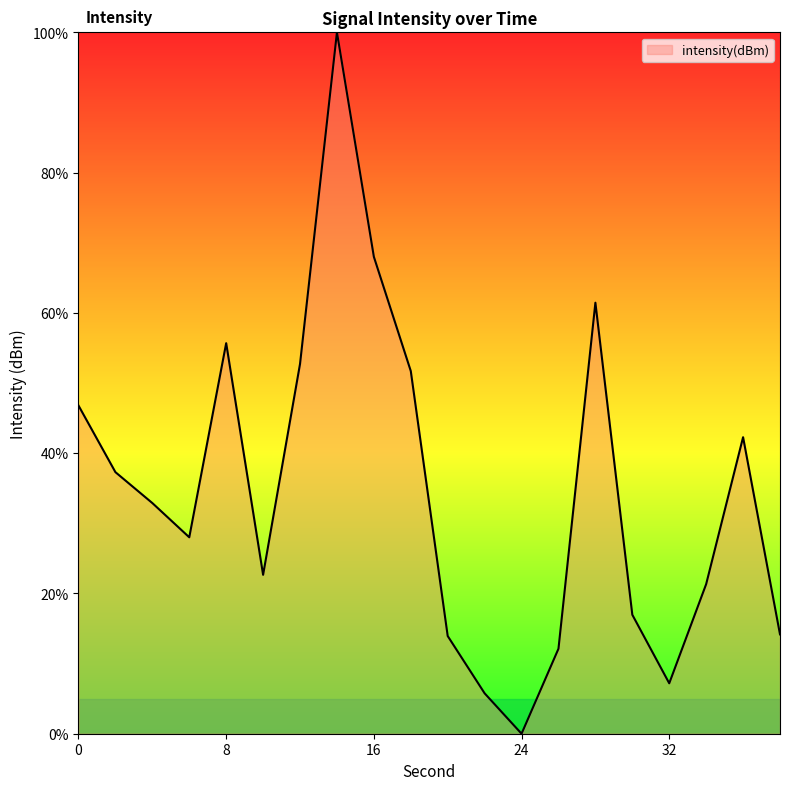

What is the greatest value displayed?

100.0